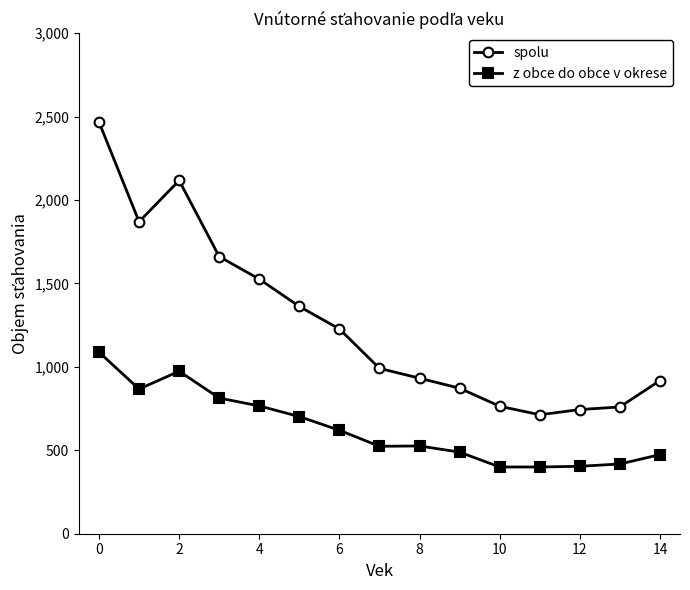

True or false: z obce do obce v okrese and spolu cross at least once.

False